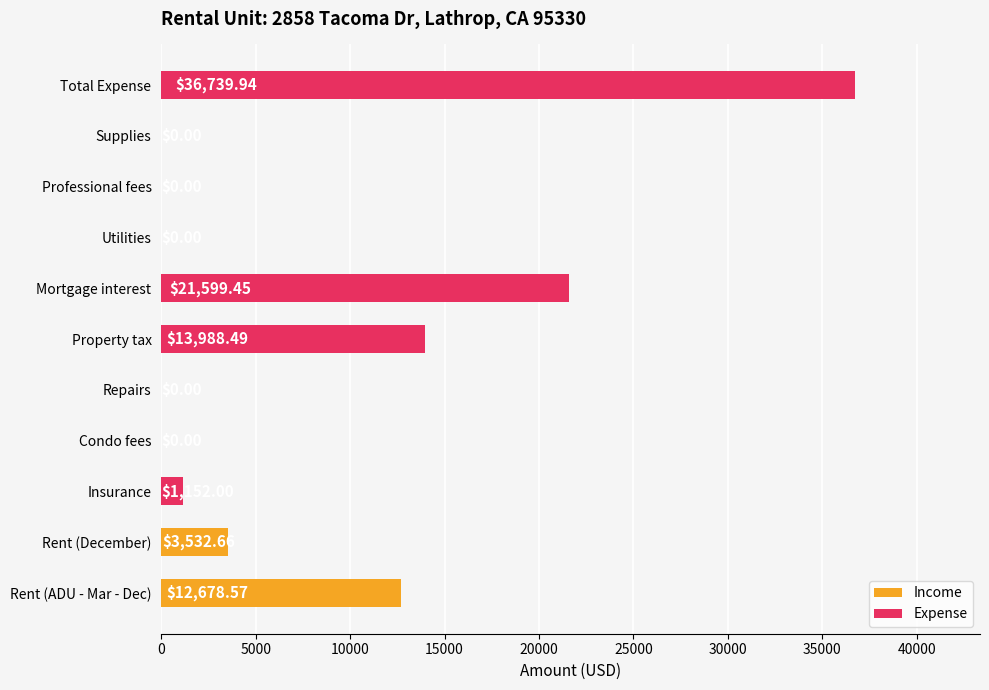

Reading left to right, extract all data points from this chart.

12678.6	3532.7	1152.0	0.0	0.0	13988.5	21599.5	0.0	0.0	0.0	36739.9